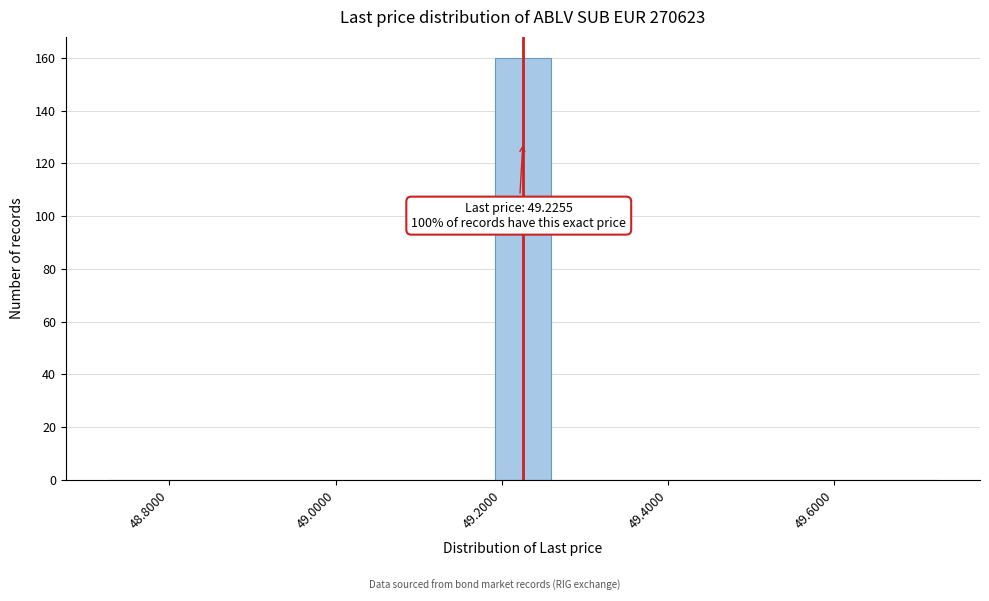

Read against the x-axis, roughly where is the centre of the tallest bar?

49.22